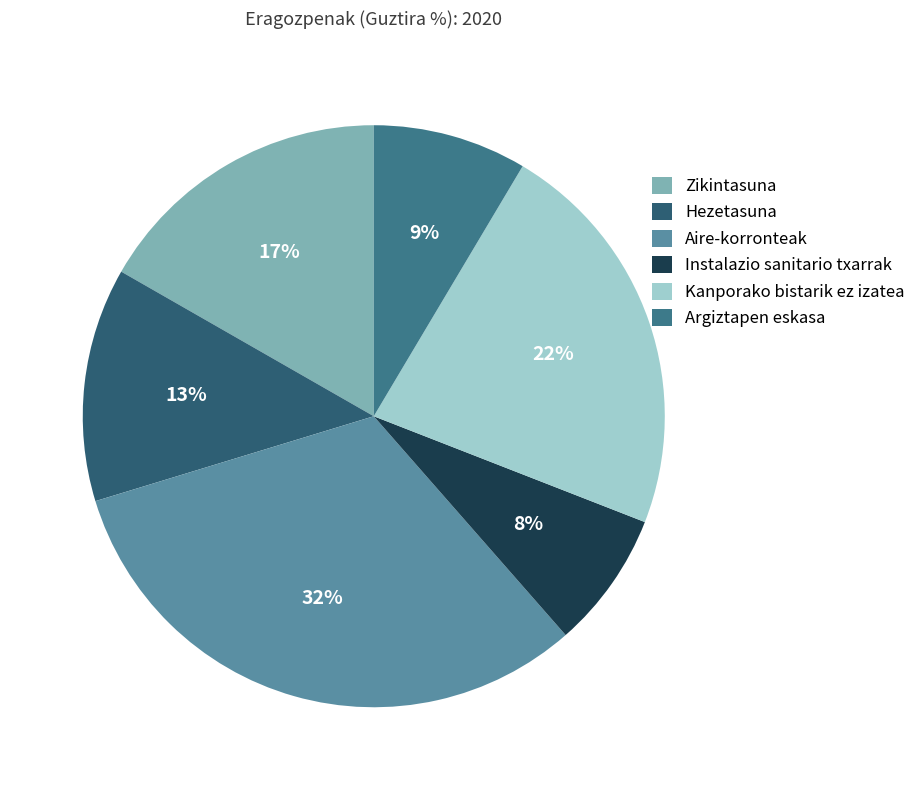

To the nearest percent, what percentage of the pie is Kanporako bistarik ez izatea?

22%